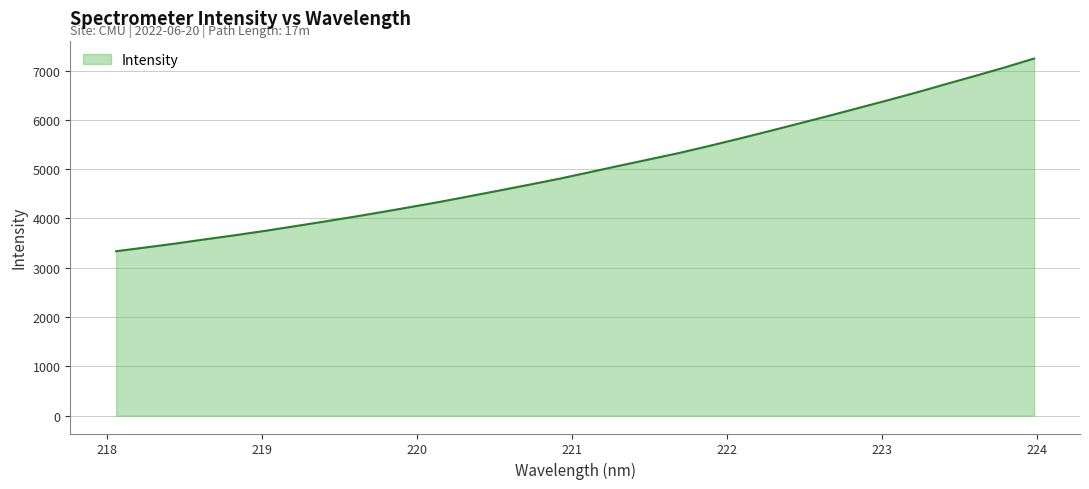

How many lines are shown in the chart?

1